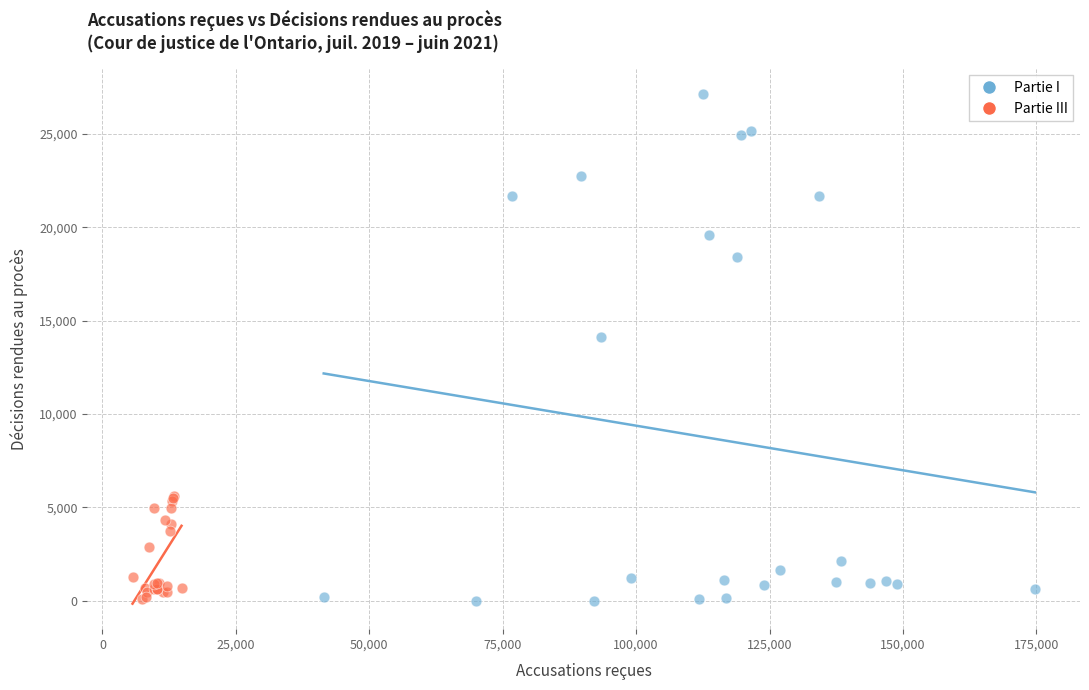

Which series has the widest spread of Y values?

Partie I